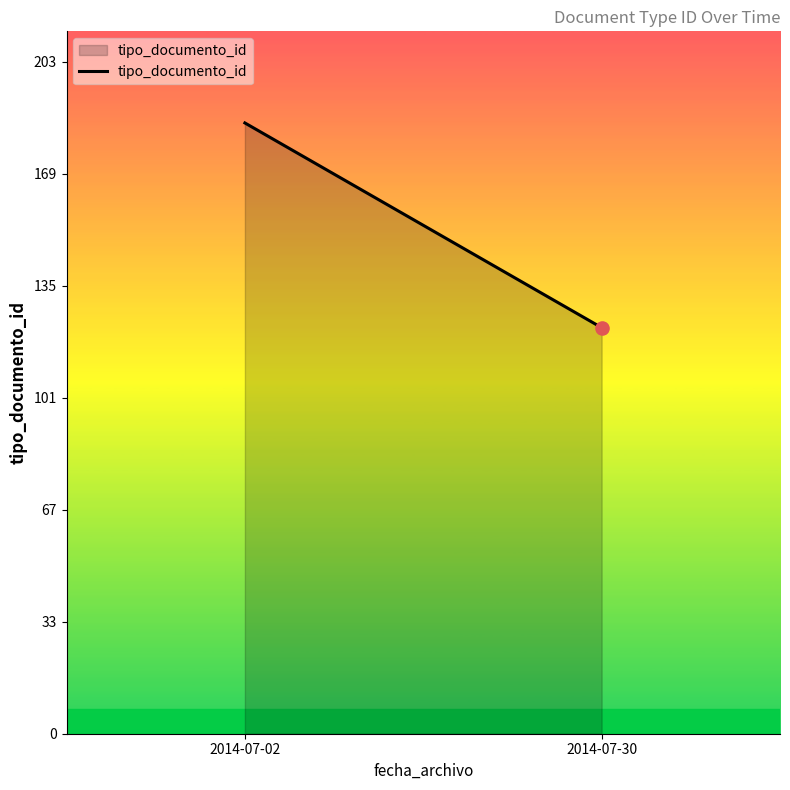

Which has a higher value, 2014-07-02 or 2014-07-30?

2014-07-02